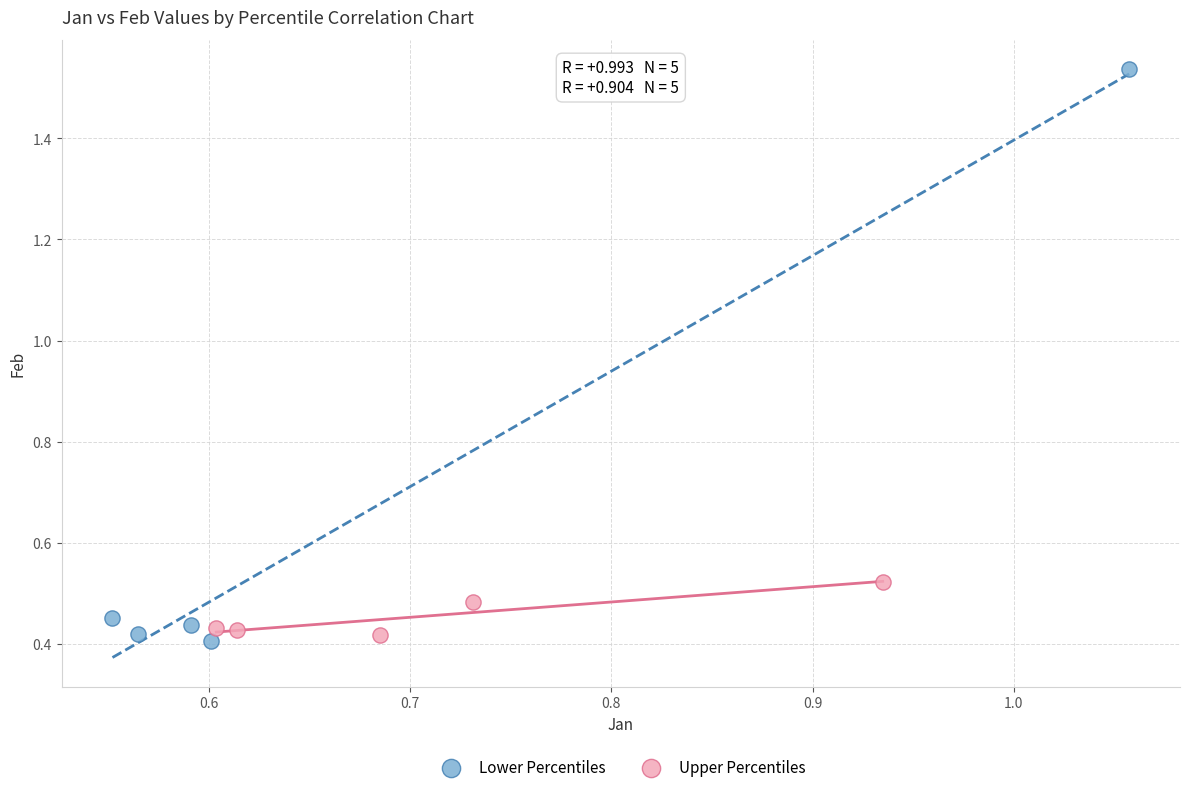

Which series has the widest spread of Y values?

Lower Percentiles